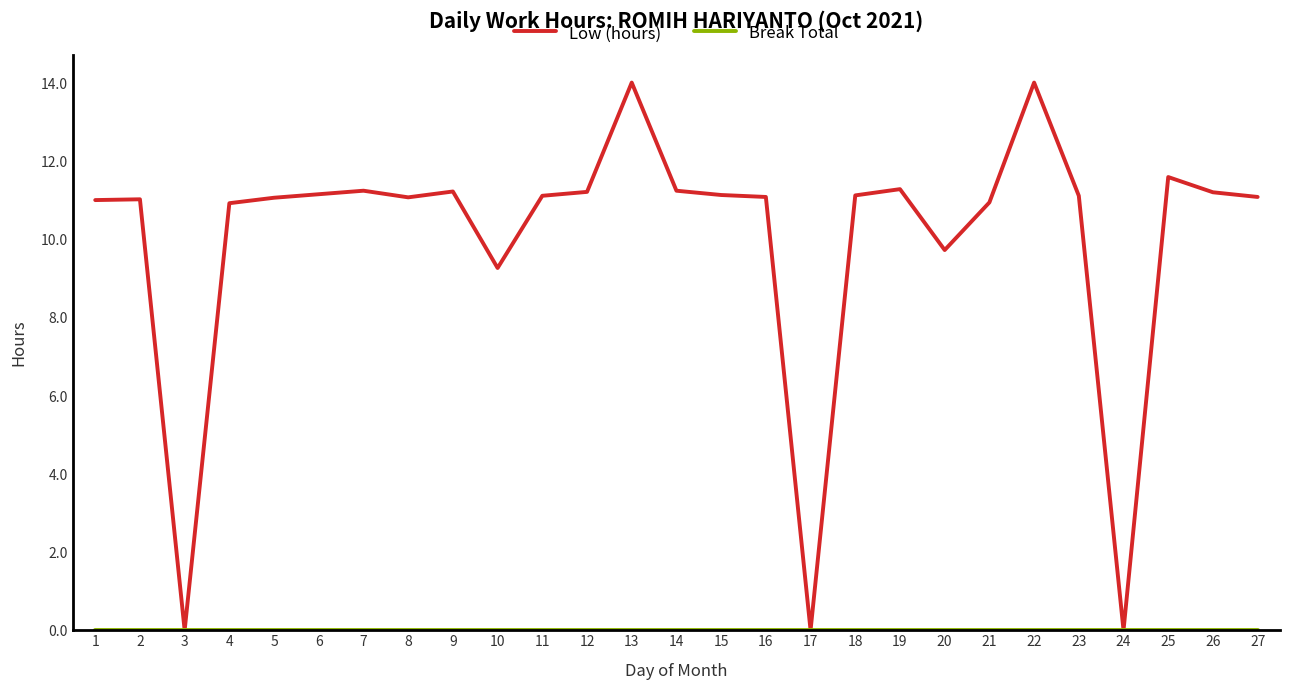

How many lines are shown in the chart?

2